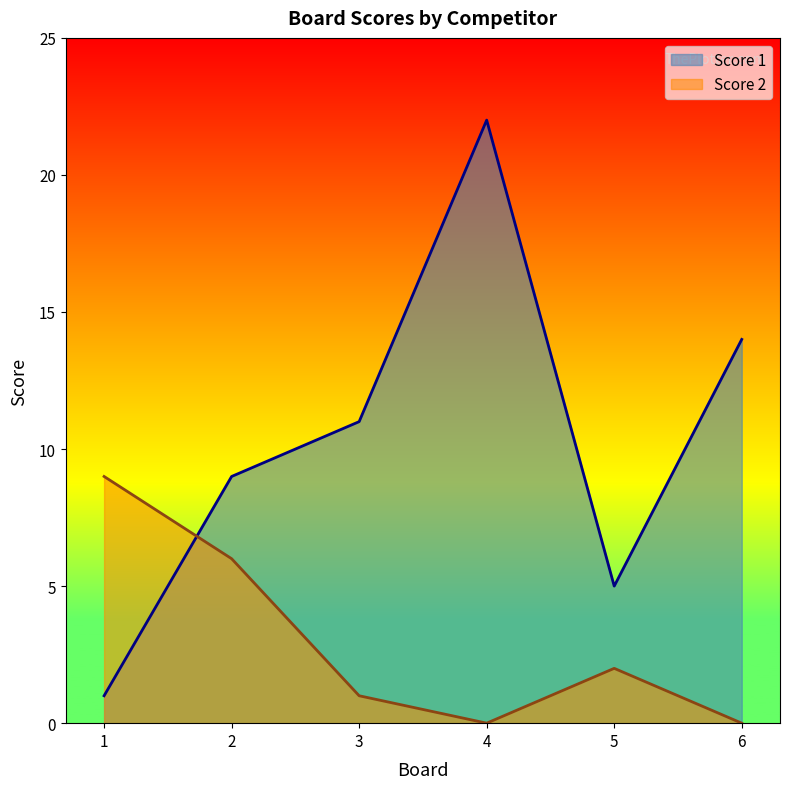

Which series ends up on top after the final intersection of Score 1 and Score 2?

Score 1